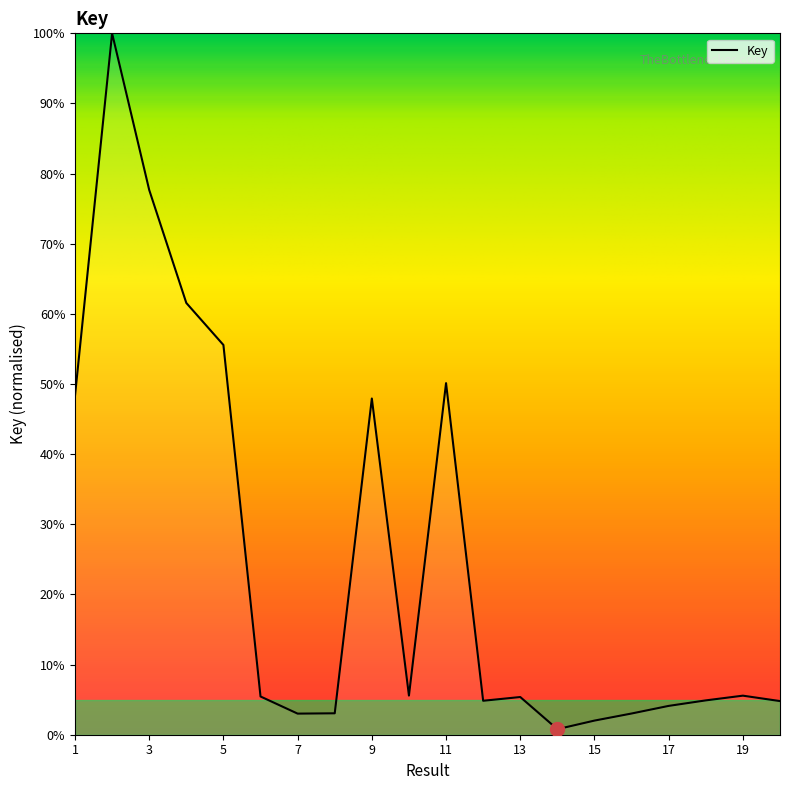

What is the greatest value displayed?

100.0